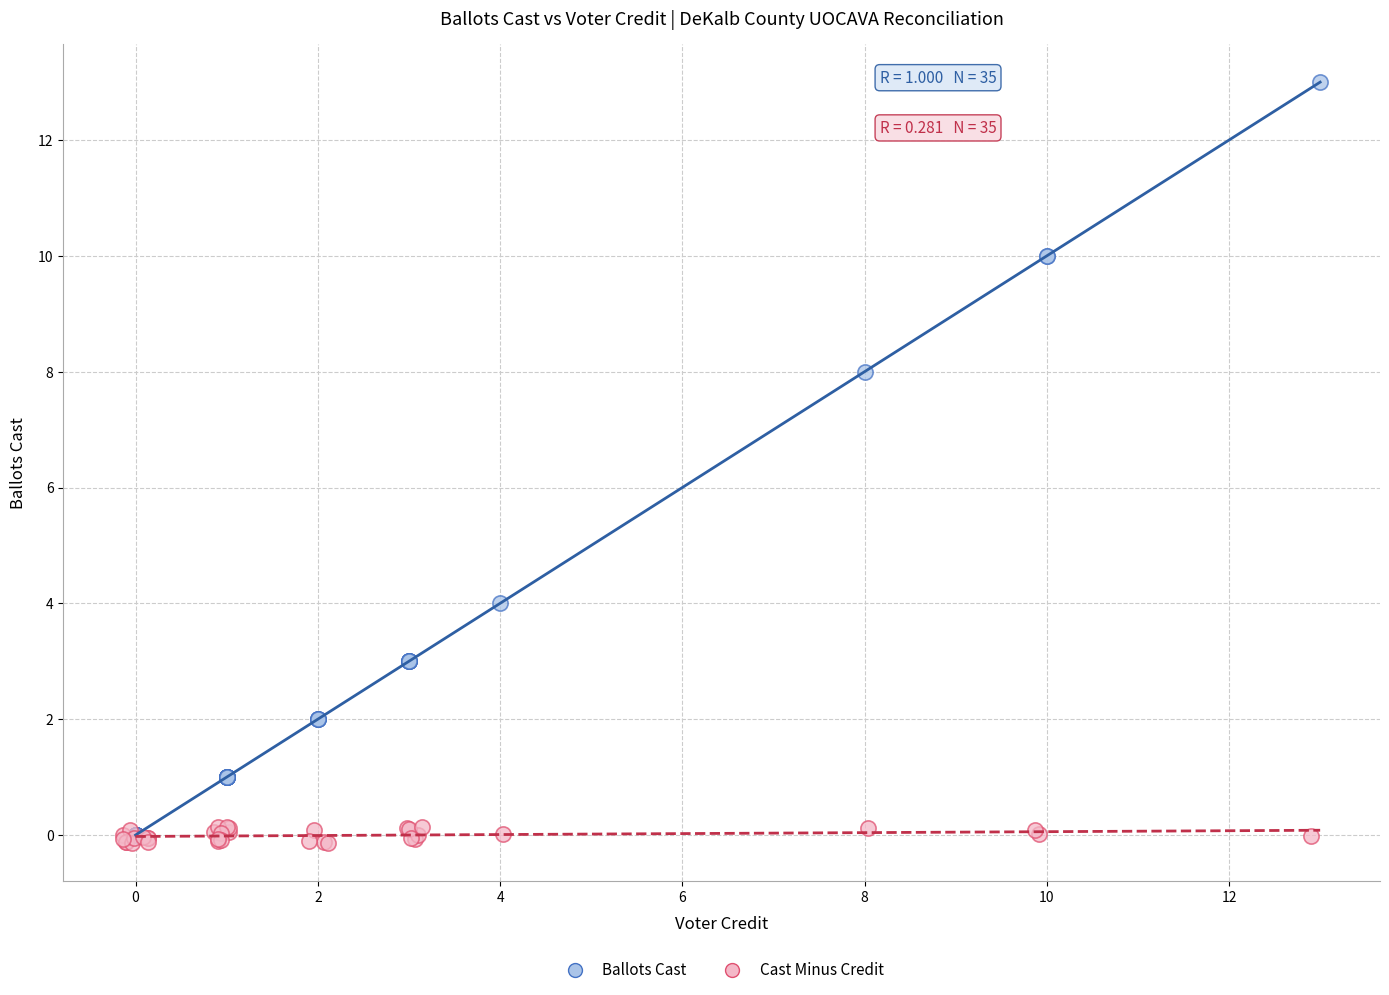

What are all the series names shown in the legend?

Ballots Cast, Cast Minus Credit